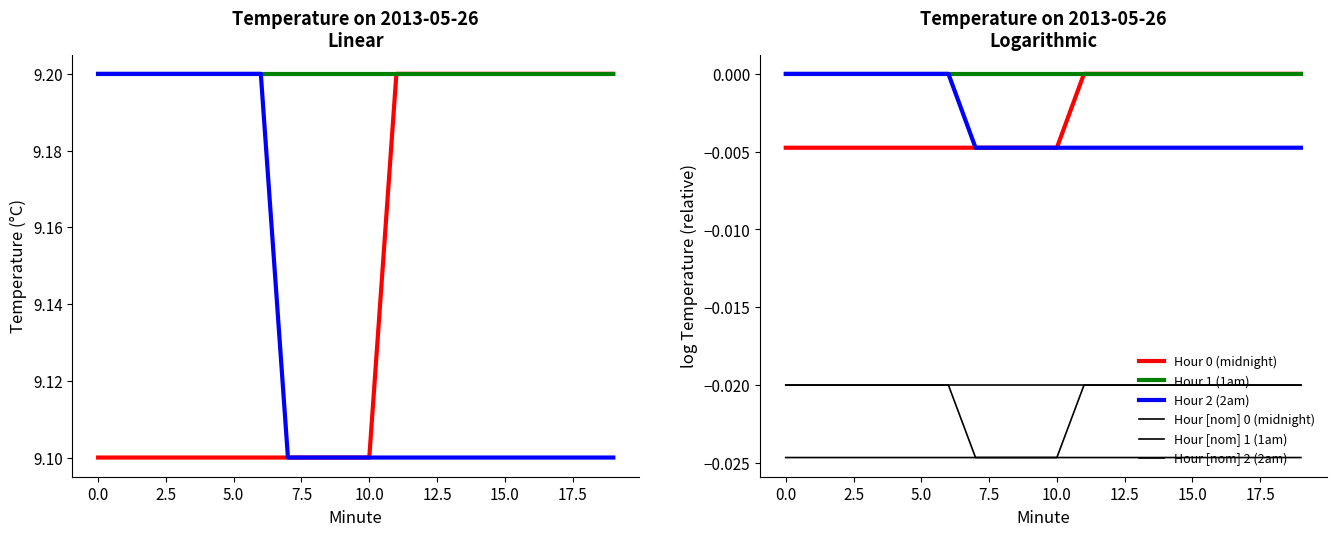

Between 2.5 and 11, which series saw the biggest shift?

Hour 0 (midnight)